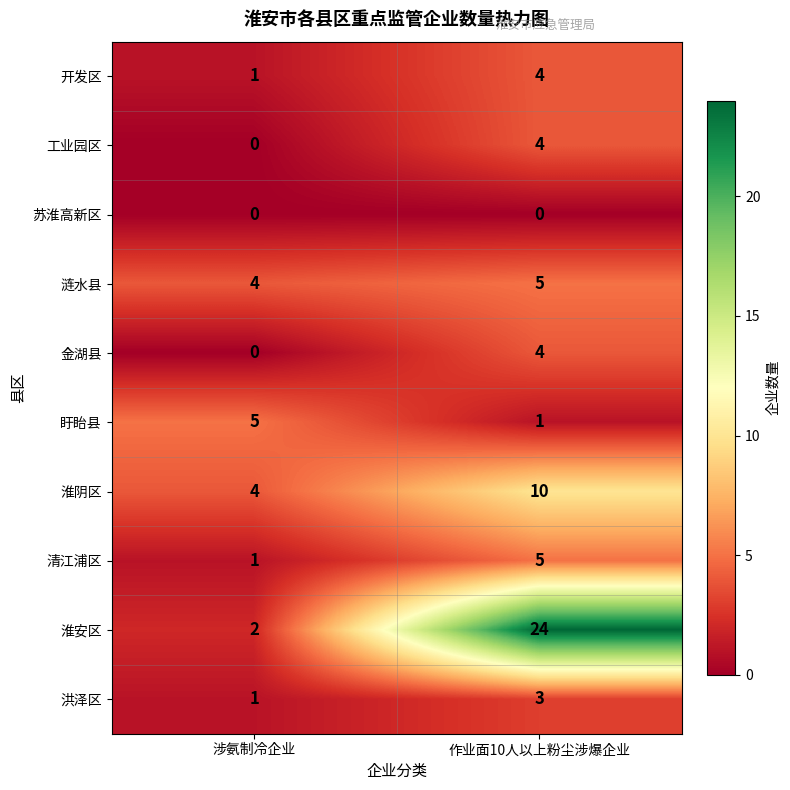

Is it true that 工业园区 equals 0 at 涉氨制冷企业?

True